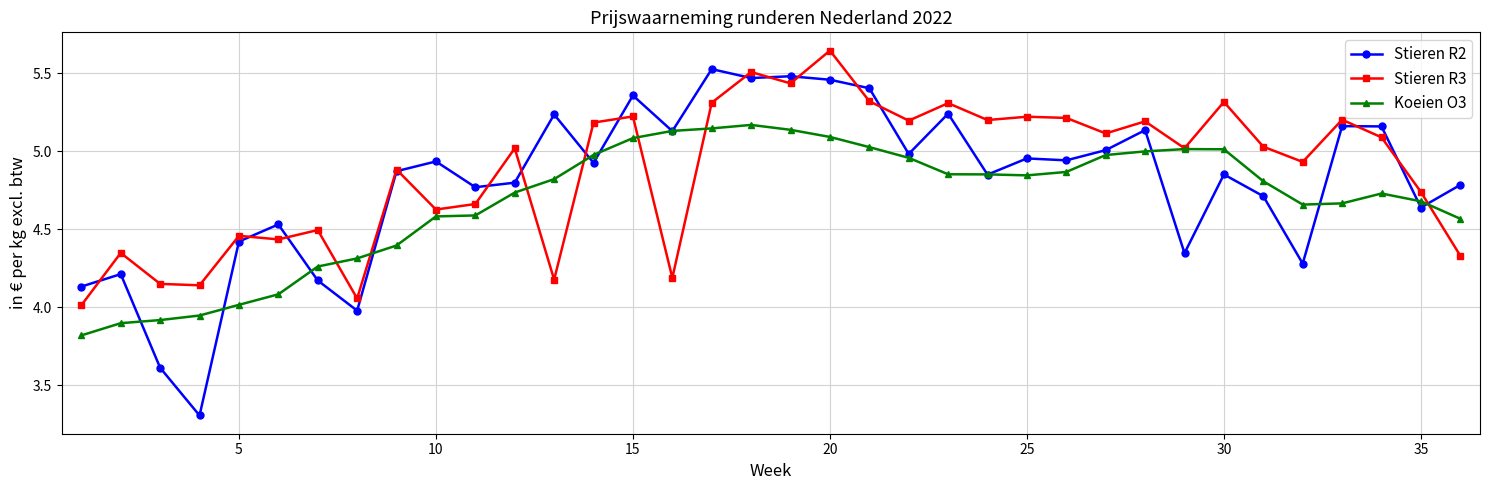

What is the minimum value for Stieren R3?

4.0